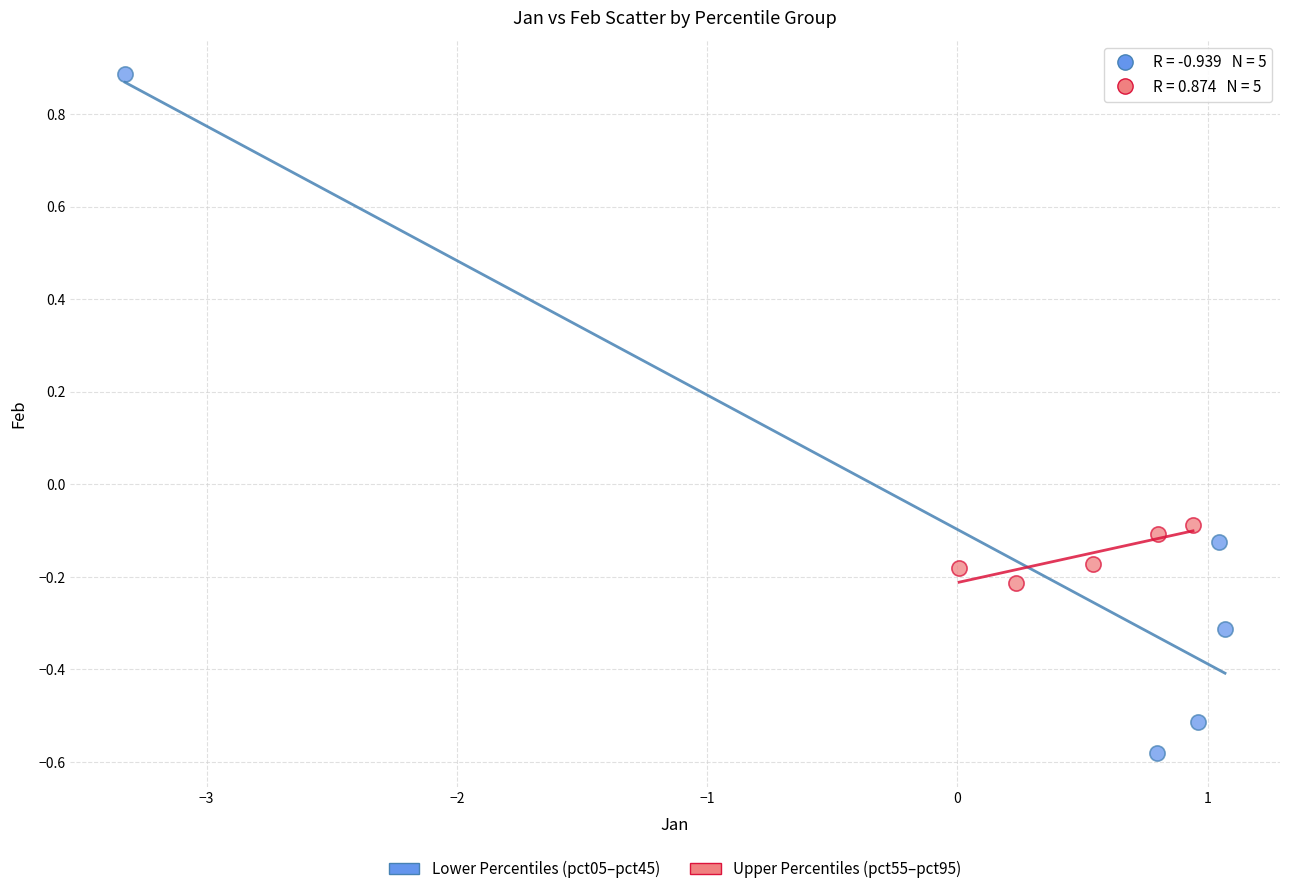

What are all the series names shown in the legend?

Lower Percentiles (pct05–pct45), Upper Percentiles (pct55–pct95)